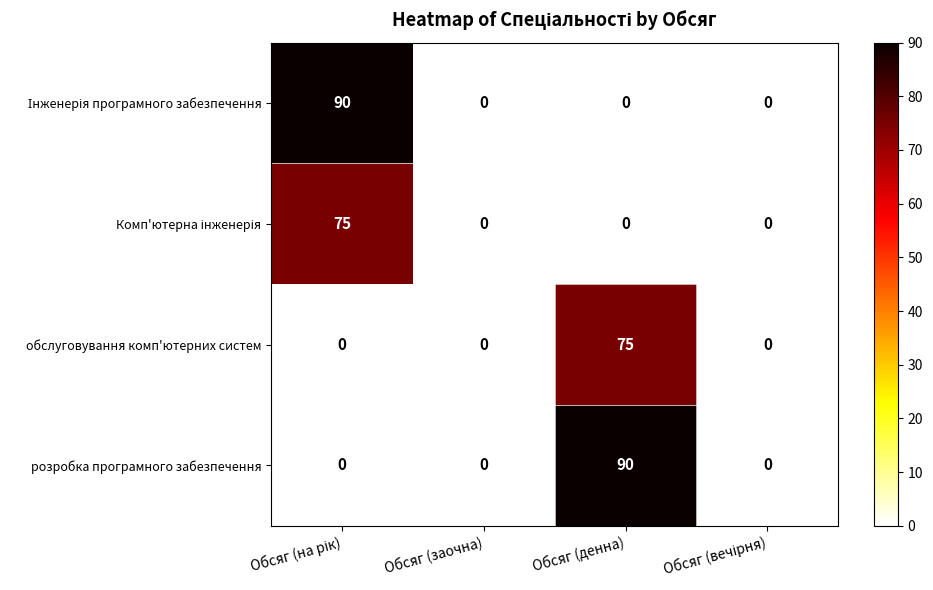

True or false: обслуговування комп'ютерних систем has a value of 75 at Обсяг (денна).

True